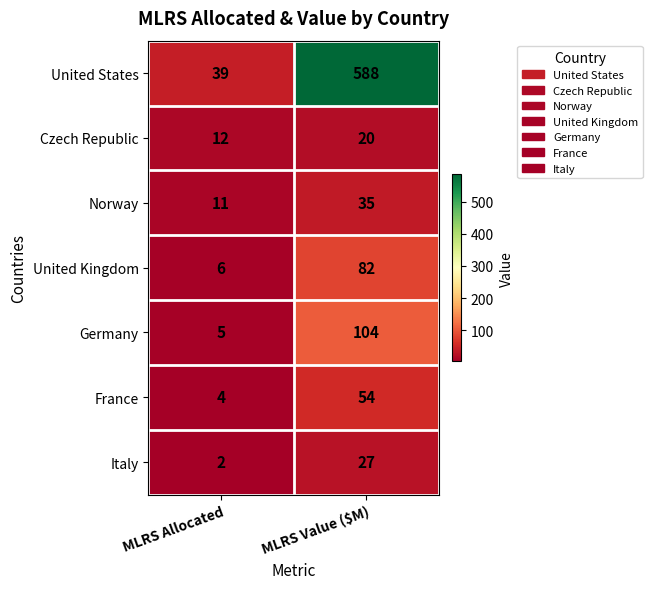

What is the difference between the maximum and minimum values in the United Kingdom series?

76